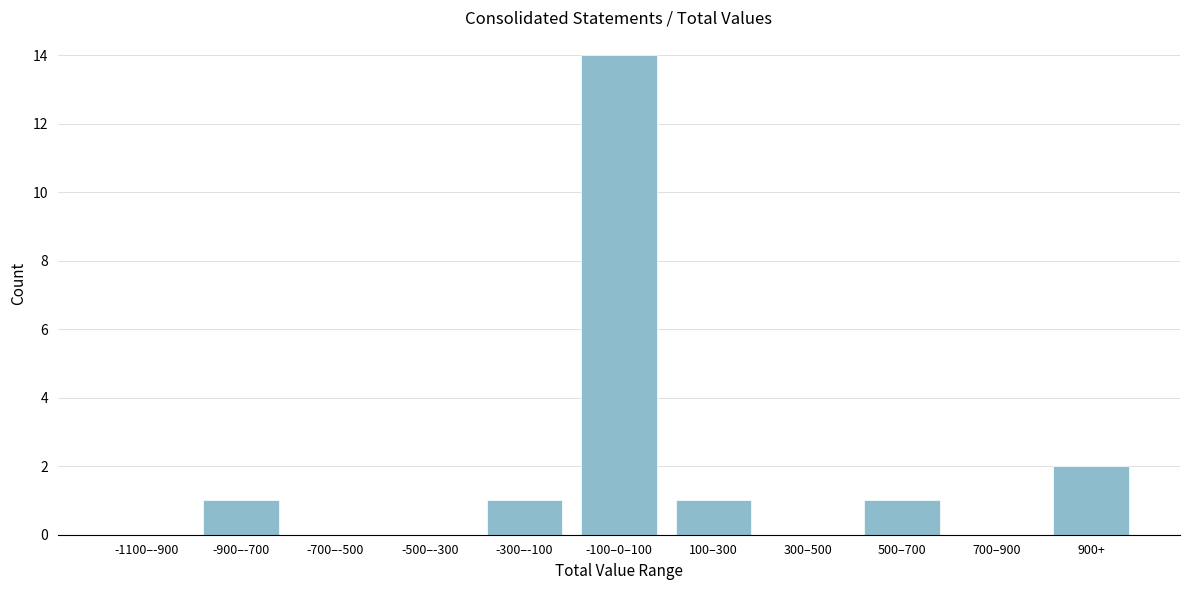

Reading left to right, what are all the values shown in this chart?

-1100–-900=0	-900–-700=1	-700–-500=0	-500–-300=0	-300–-100=1	-100–0–100=14	100–300=1	300–500=0	500–700=1	700–900=0	900+=2